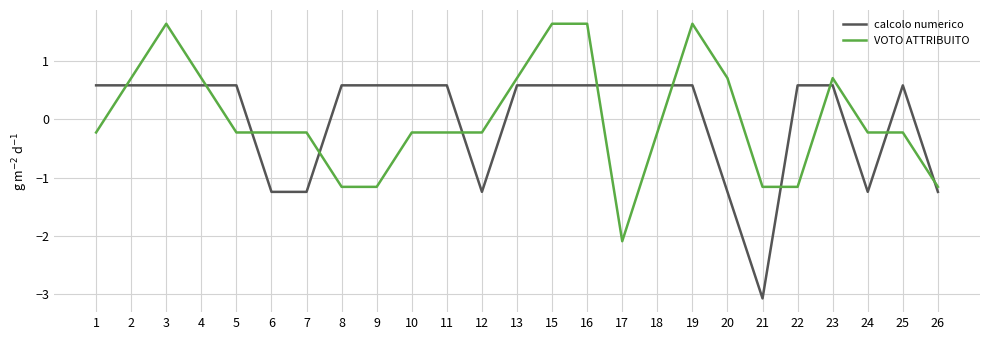

What is the difference between the second highest and second lowest values in the calcolo numerico series?

1.8